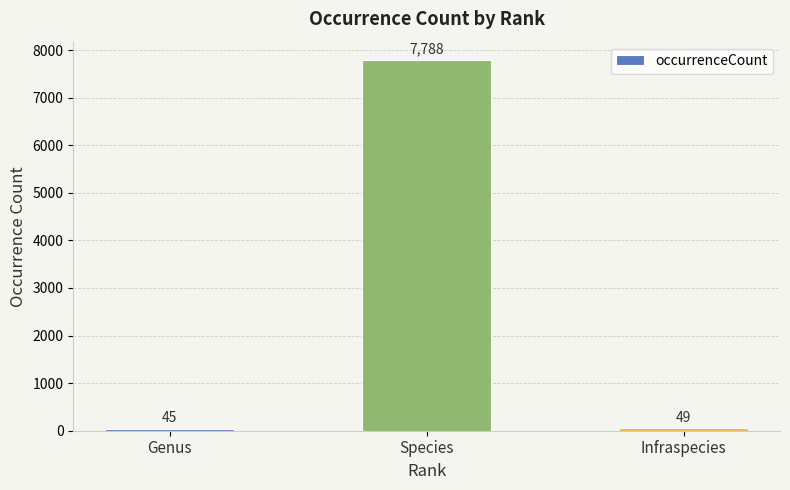

At which label is the value closest to 3916?

Infraspecies